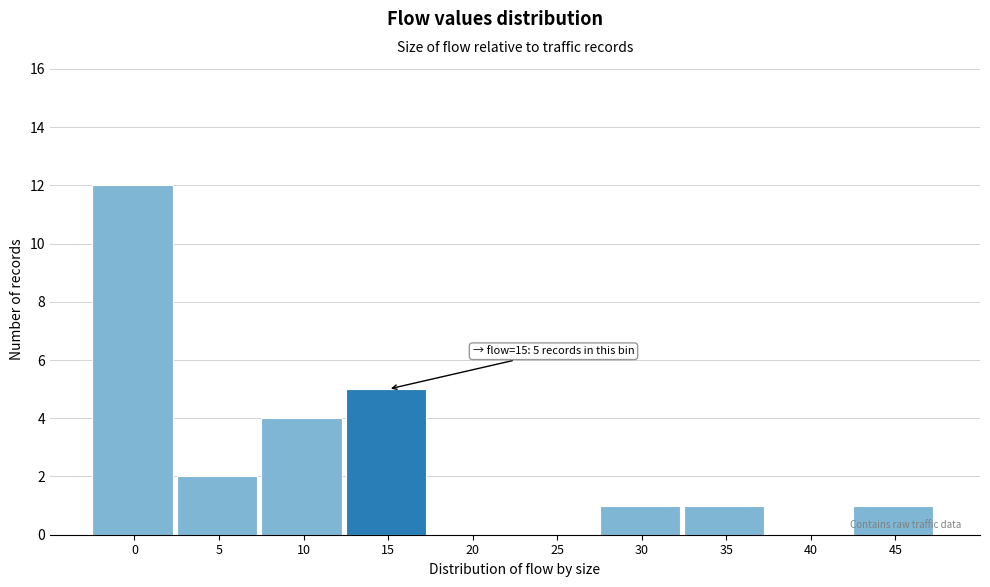

The value at 10 is 4. True or false?

True